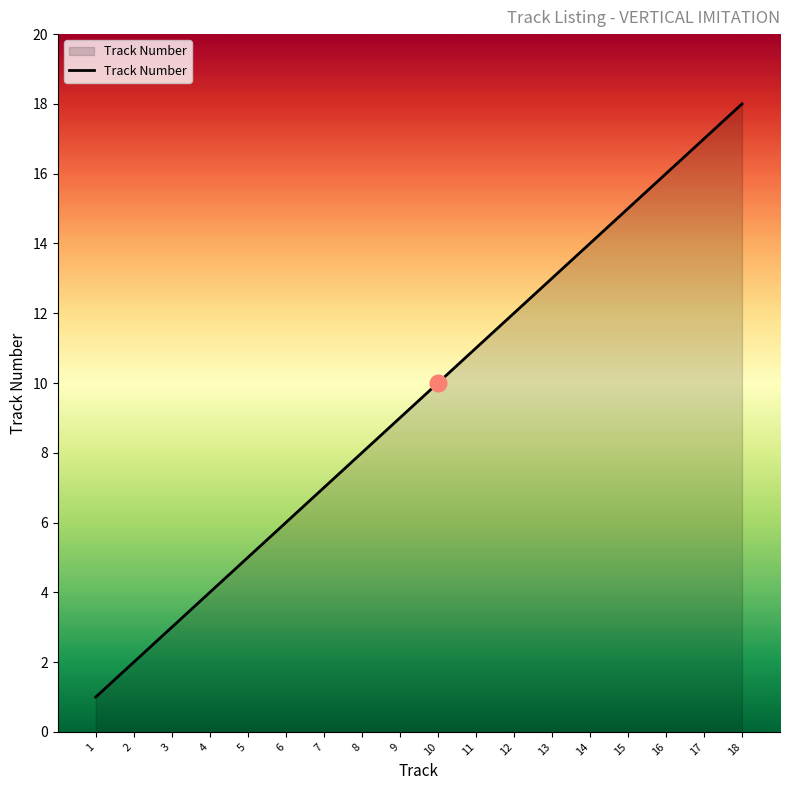

Is it true that the value at 12 is 6?

False